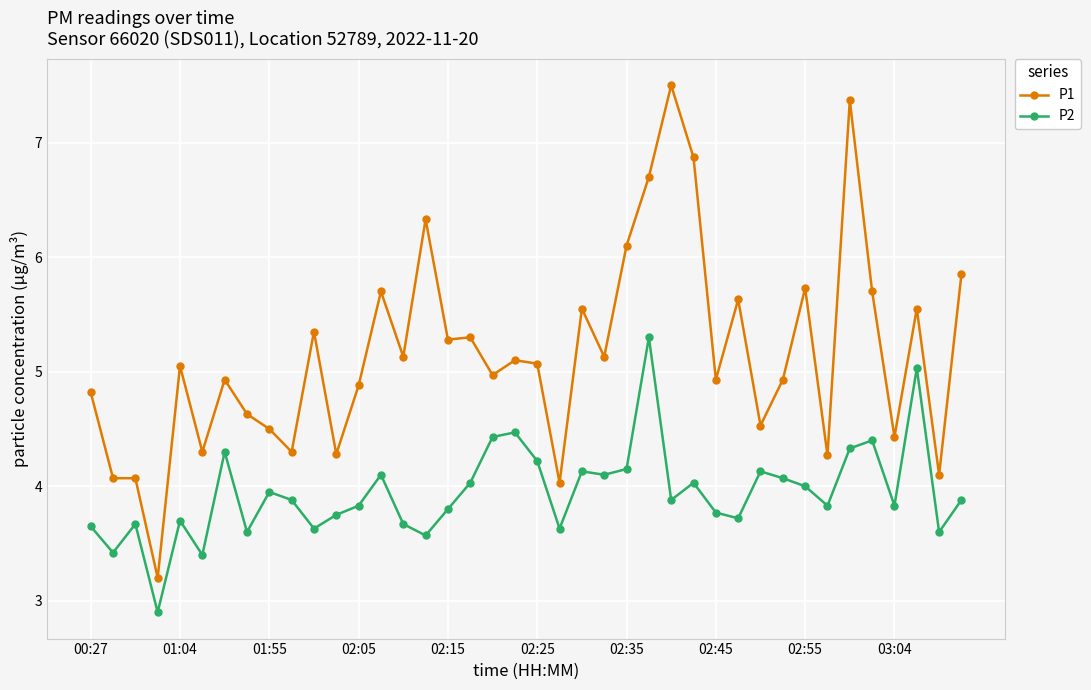

True or false: P1 and P2 intersect in this chart.

False